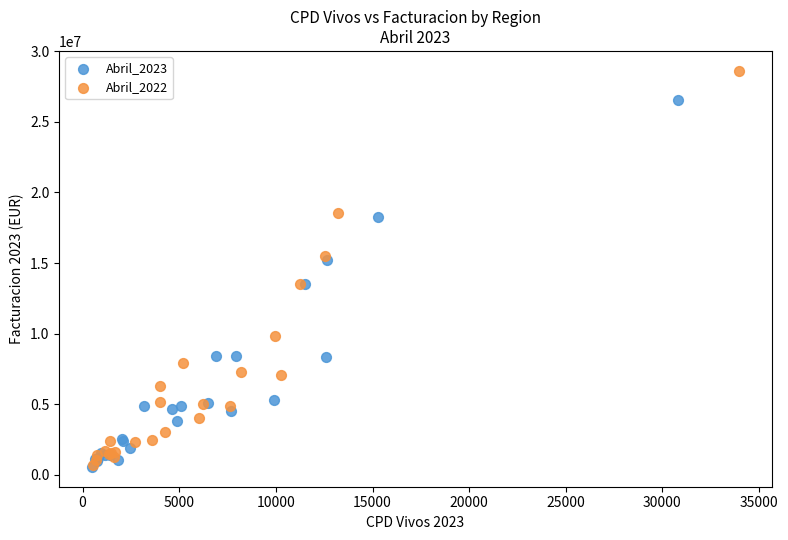

Which series contains the highest Y value?

Abril_2022